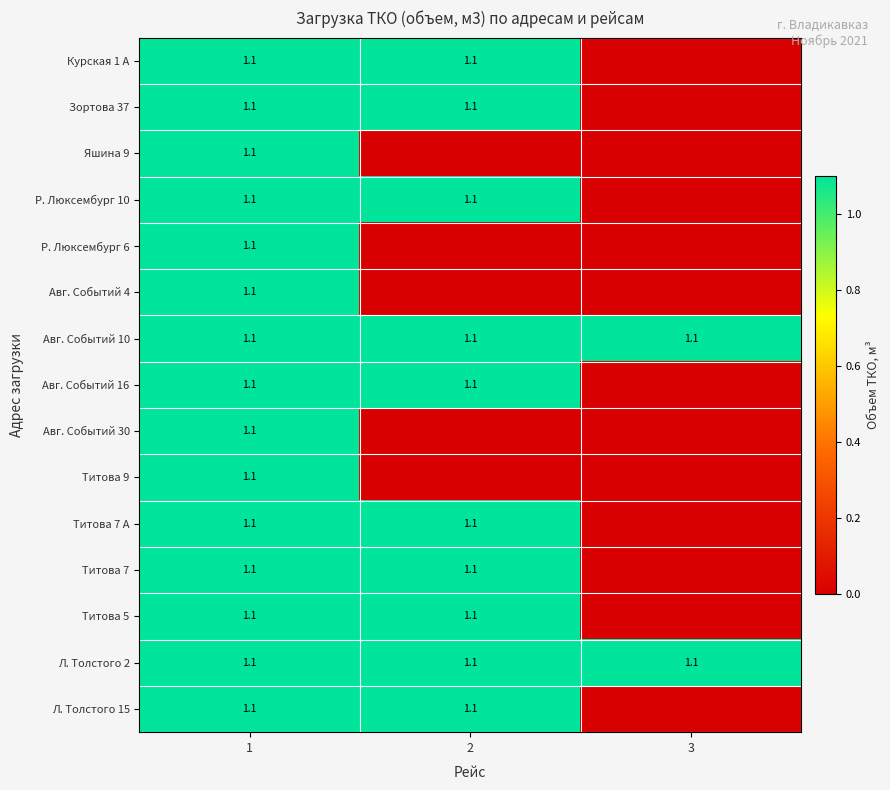

True or false: Л. Толстого 15 has a value of 1.1 at 2.

True